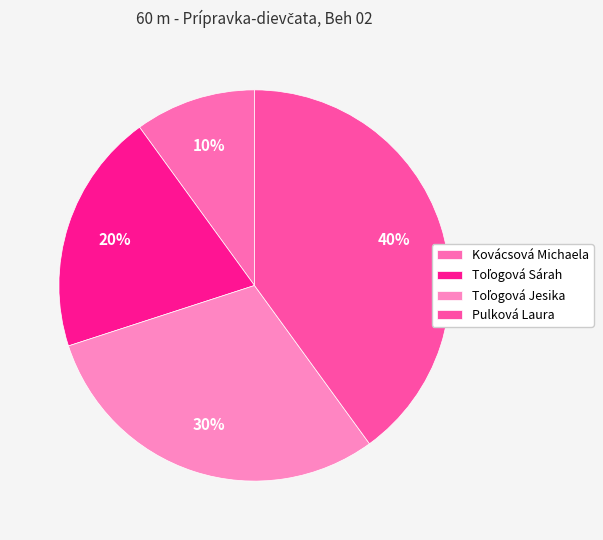

Count the number of slices in the pie.

4